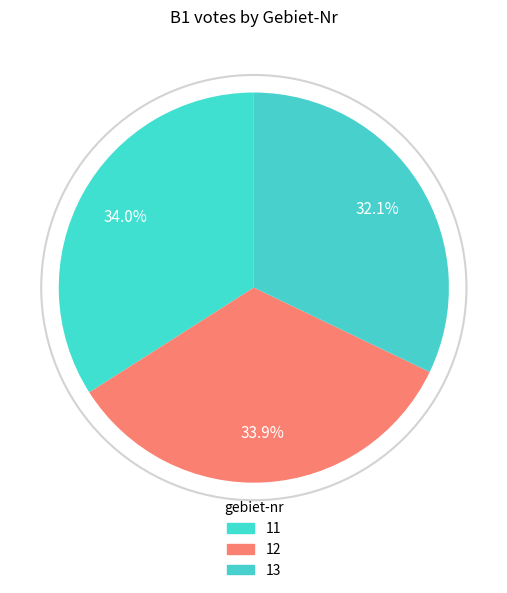

Count the number of slices in the pie.

3